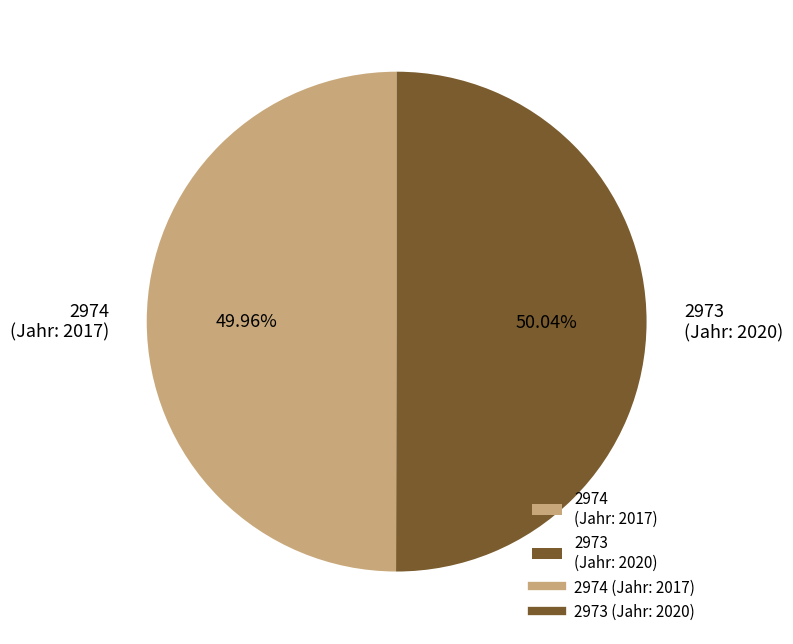

Do 2974 and 2973 together represent more than half of the pie?

Yes